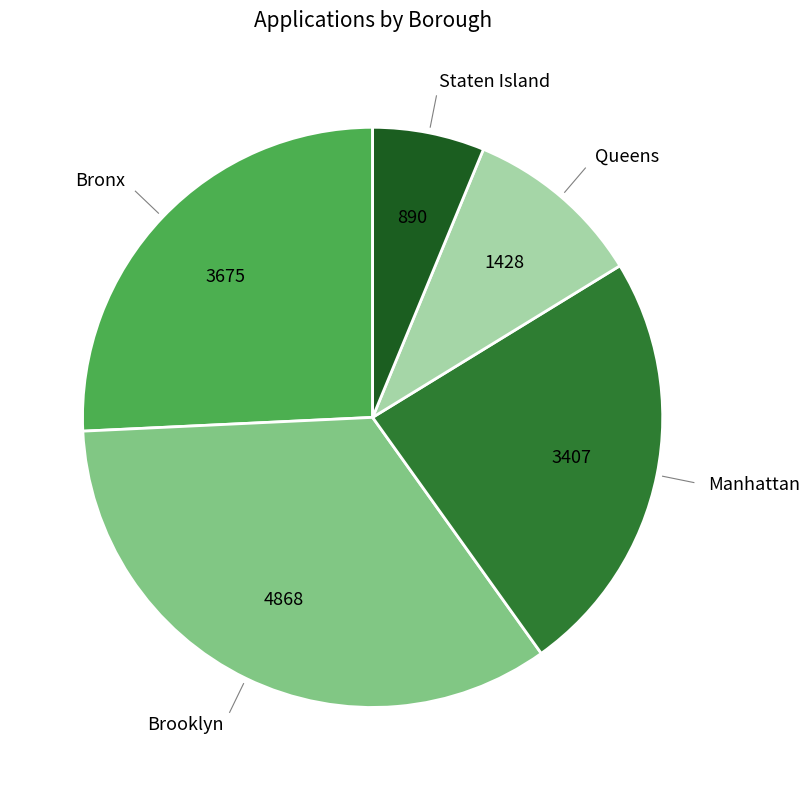

Do Staten Island and Queens together represent more than half of the pie?

No